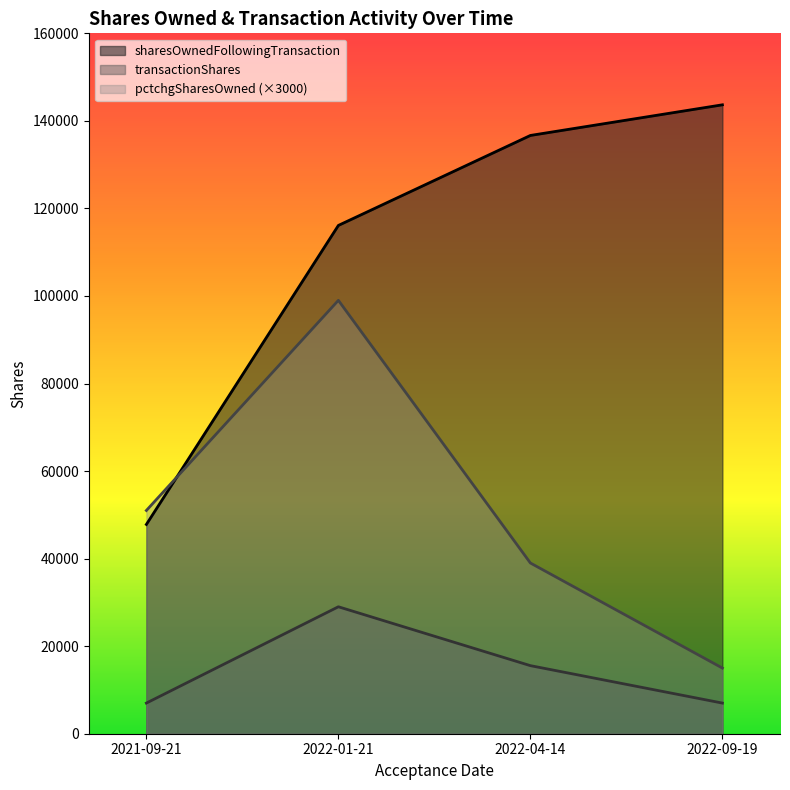

At how many categories does at least one series exceed 56441?

3